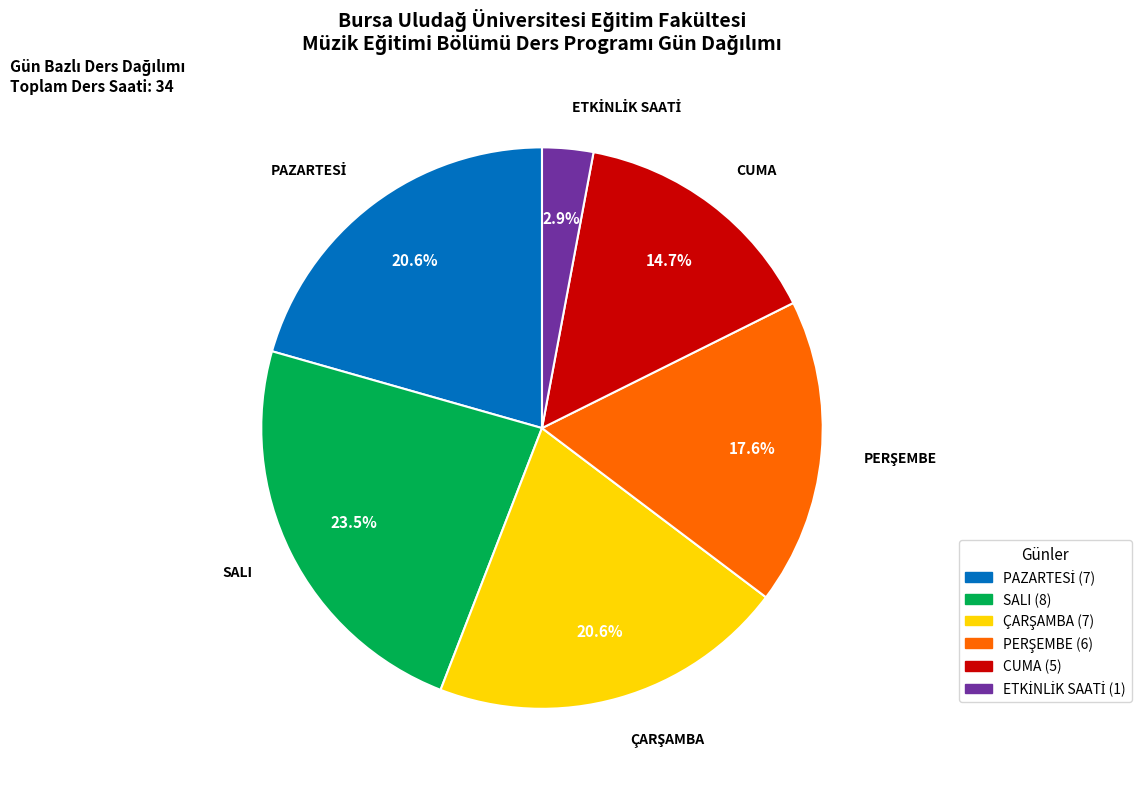

How many segments does this pie chart have?

6